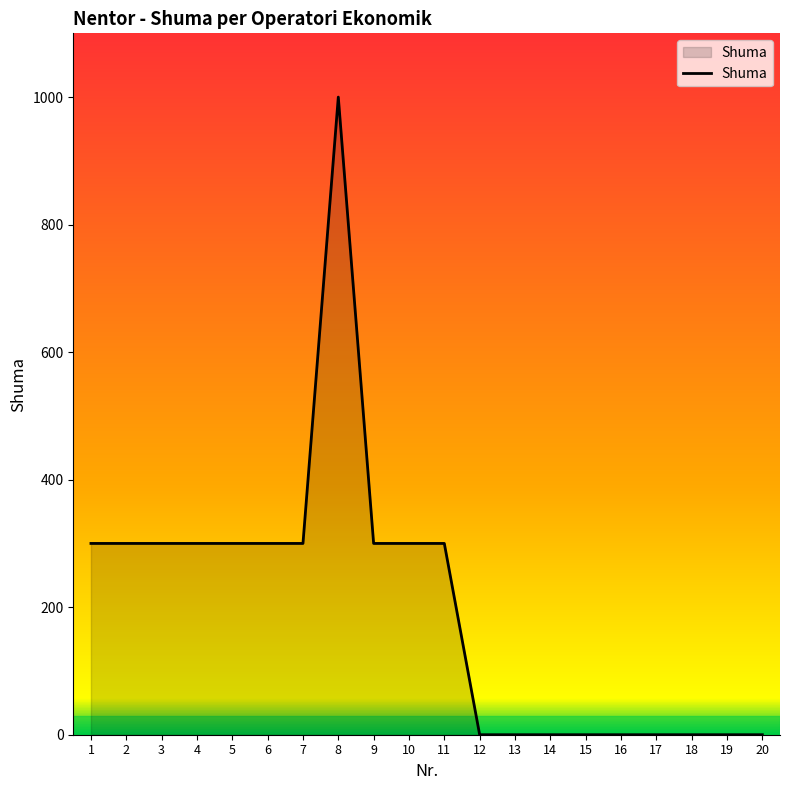

What is the maximum value shown in the chart?

1000